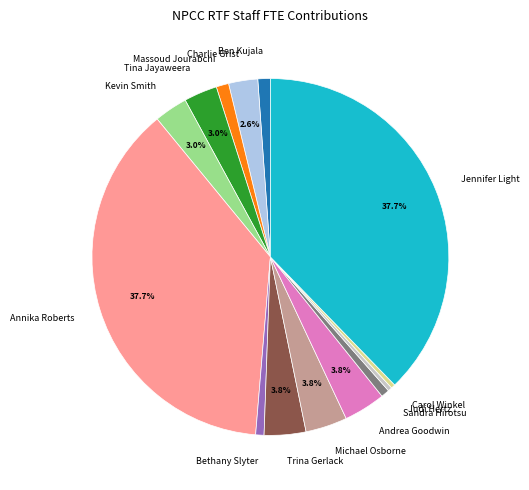

True or false: Andrea Goodwin accounts for 18% of the total.

False